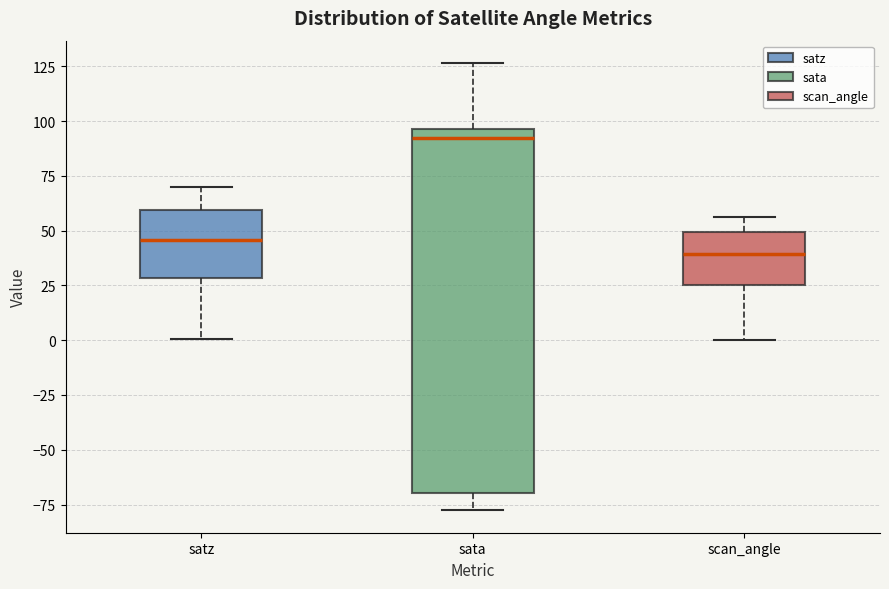

Reading left to right, read every box against the y-axis: the position of its median line, the range the box covers, and the ends of its whiskers. The values are not printed on the chart, so give them approximately, as read against the axis.

satz: median 45, box 30 to 60, whiskers 0 to 70
sata: median 90, box -70 to 95, whiskers -80 to 125
scan_angle: median 40, box 25 to 50, whiskers 0 to 55